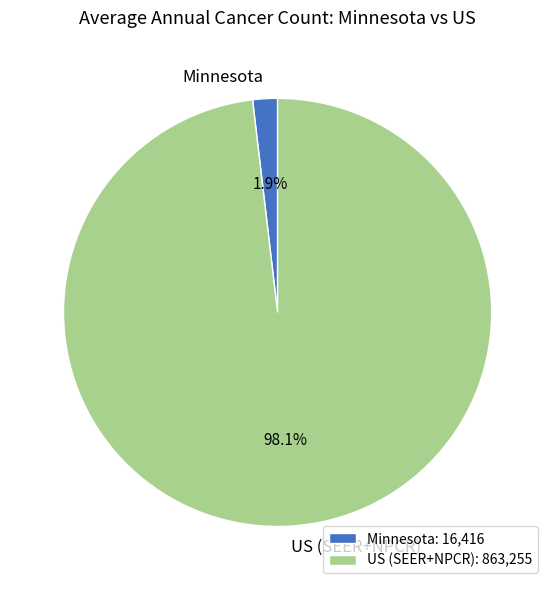

To the nearest percent, what is the difference between the largest and smallest slice percentages?

96%